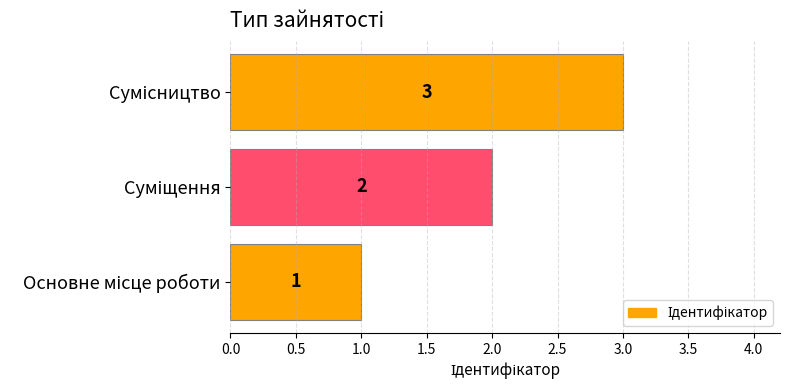

What is the greatest value displayed?

3